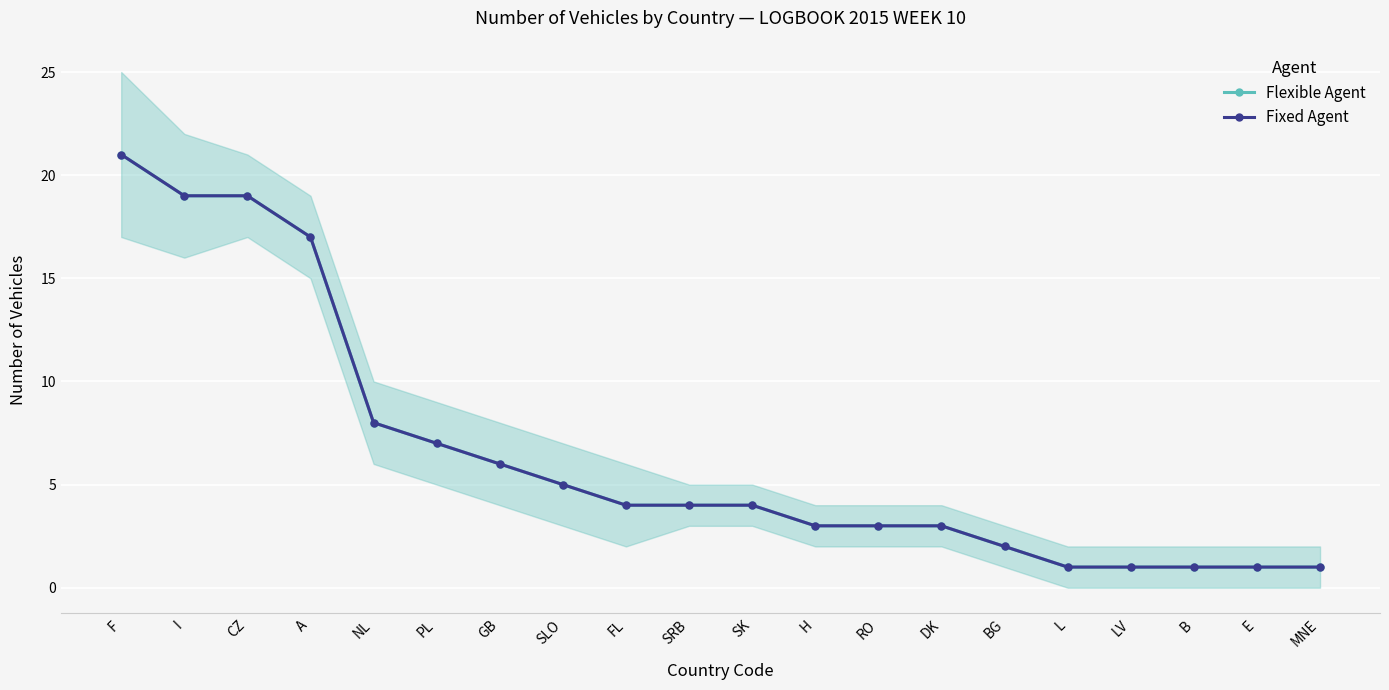

What is the value of the Flexible Agent point at the 15th from the left?

2